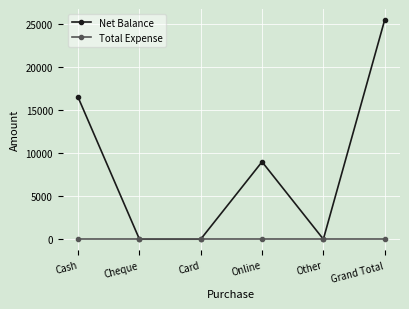

Where is the first local maximum for Net Balance?

Online